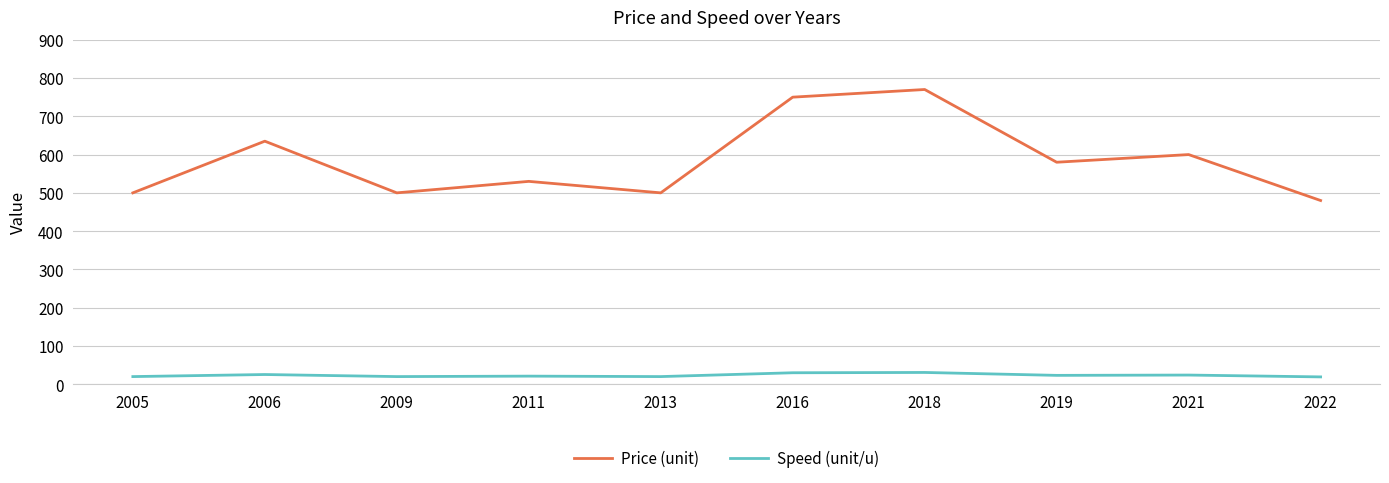

What are all the series names shown in the legend?

Price (unit), Speed (unit/u)